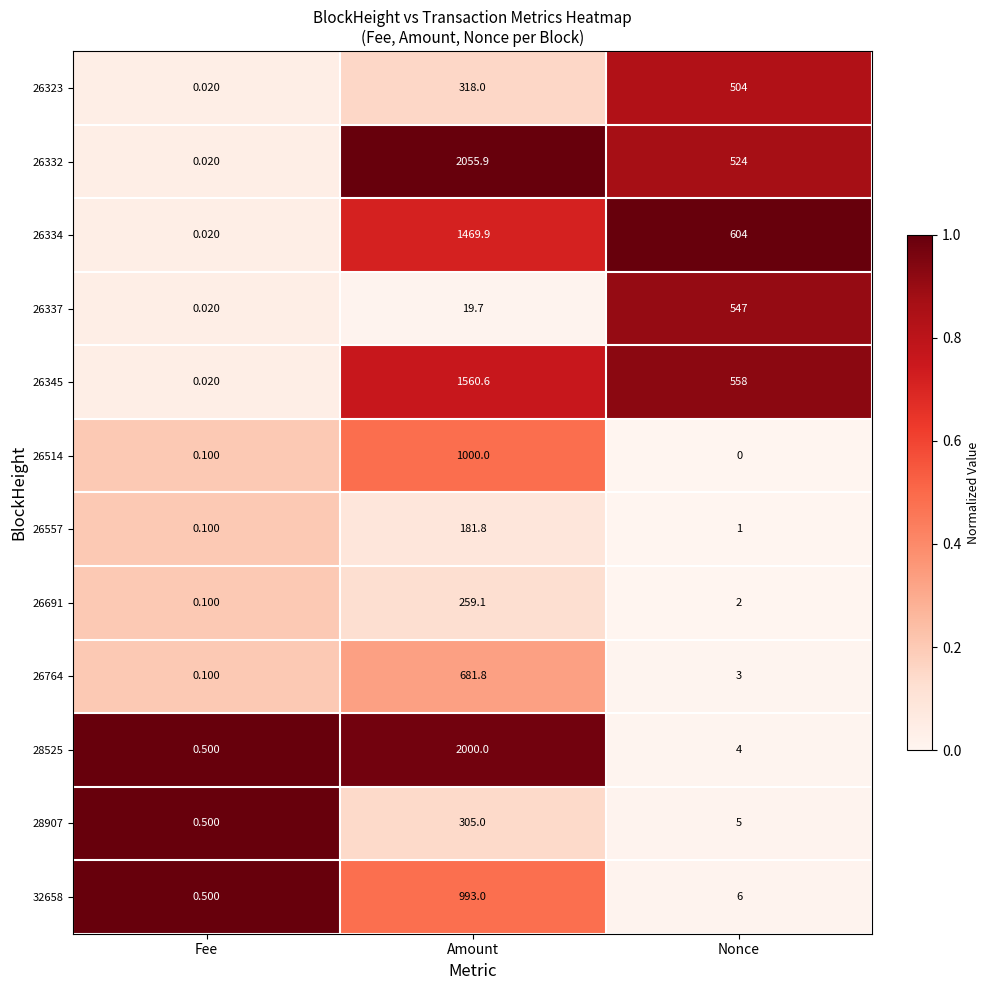

At which label does 26691 first exceed 2?

Amount